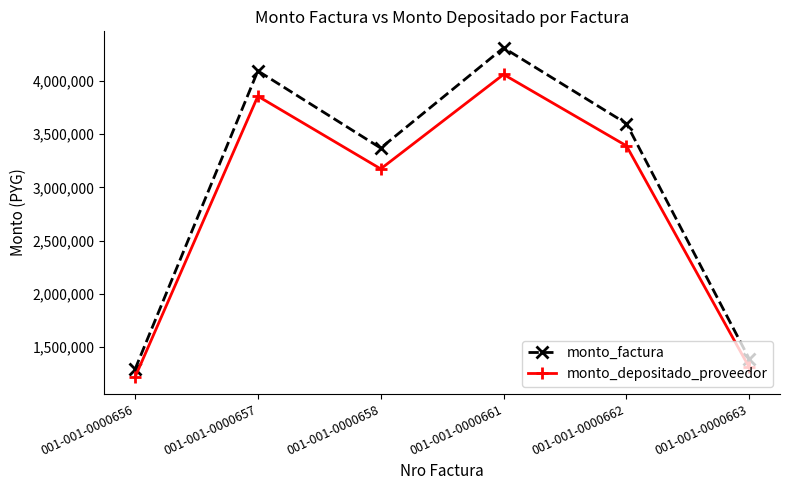

Does the chart display data point markers on the line(s)?

Yes